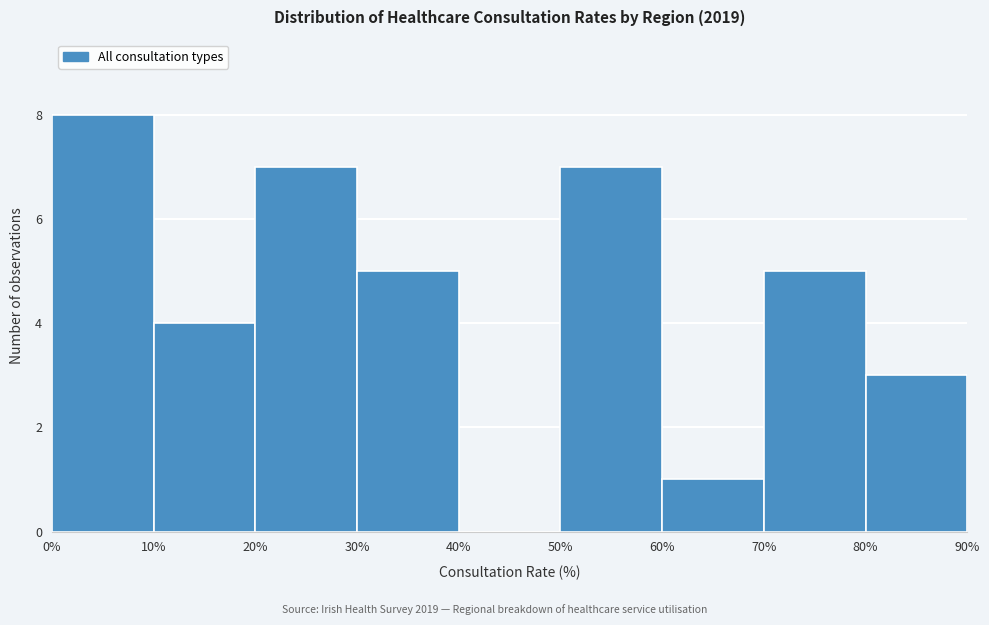

Reading left to right, transcribe this chart: for each bar, give the range it covers on the x-axis and its height. The values are not printed on the chart, so give them approximately, as read against the axis.

0% to 10%: 8
10% to 20%: 4
20% to 30%: 7
30% to 40%: 5
40% to 50%: 0
50% to 60%: 7
60% to 70%: 1
70% to 80%: 5
80% to 90%: 3